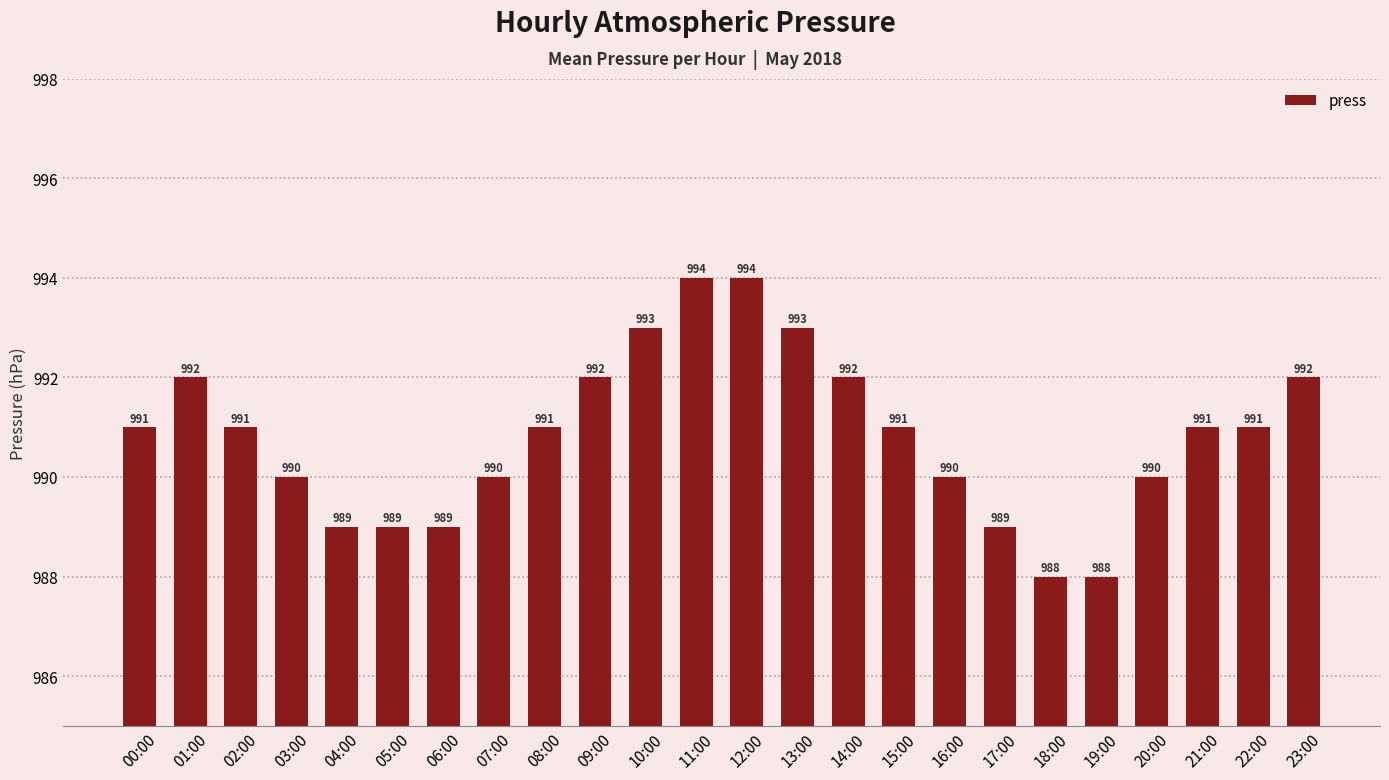

What is the approximate value at 05:00?

989